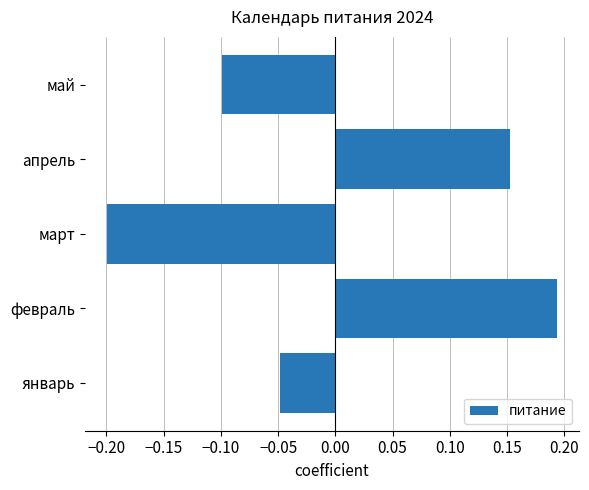

How many values are below 0?

3